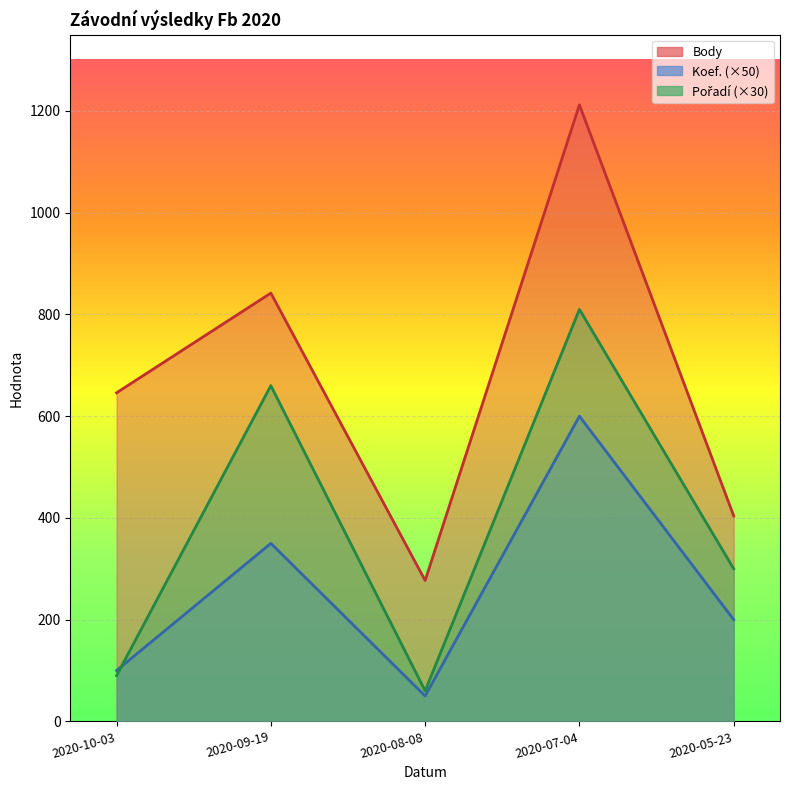

How many interior local peaks does the Pořadí series have?

2